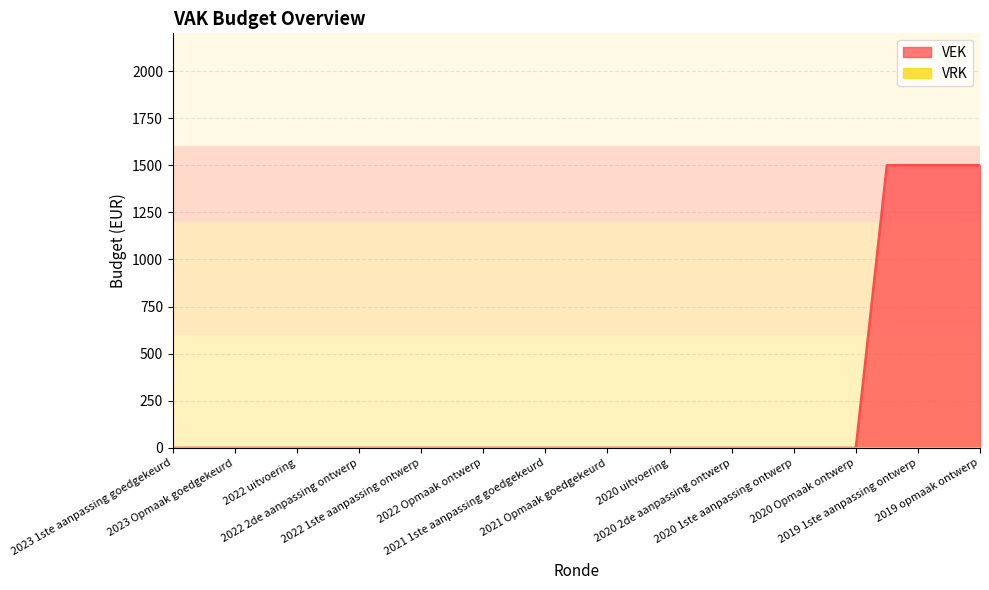

What is the maximum value shown in the chart?

1500